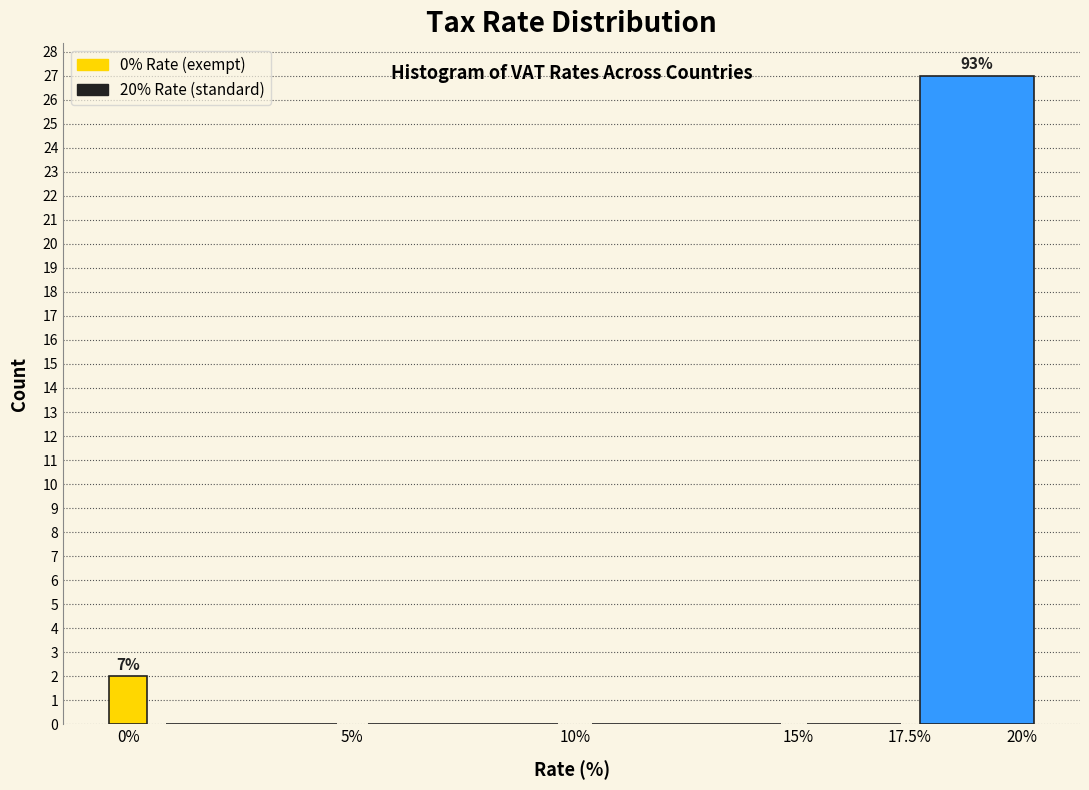

Read against the x-axis, roughly where is the centre of the tallest bar?

19.0